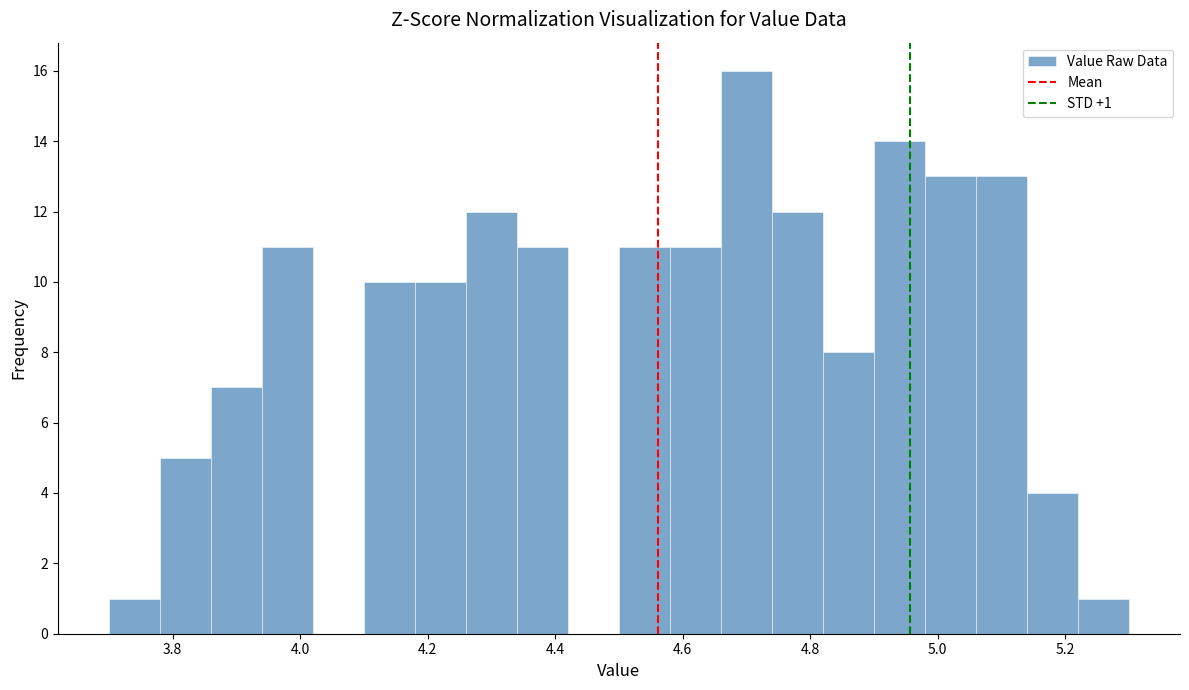

Which range on the x-axis has the tallest bar?

4.66 to 4.74